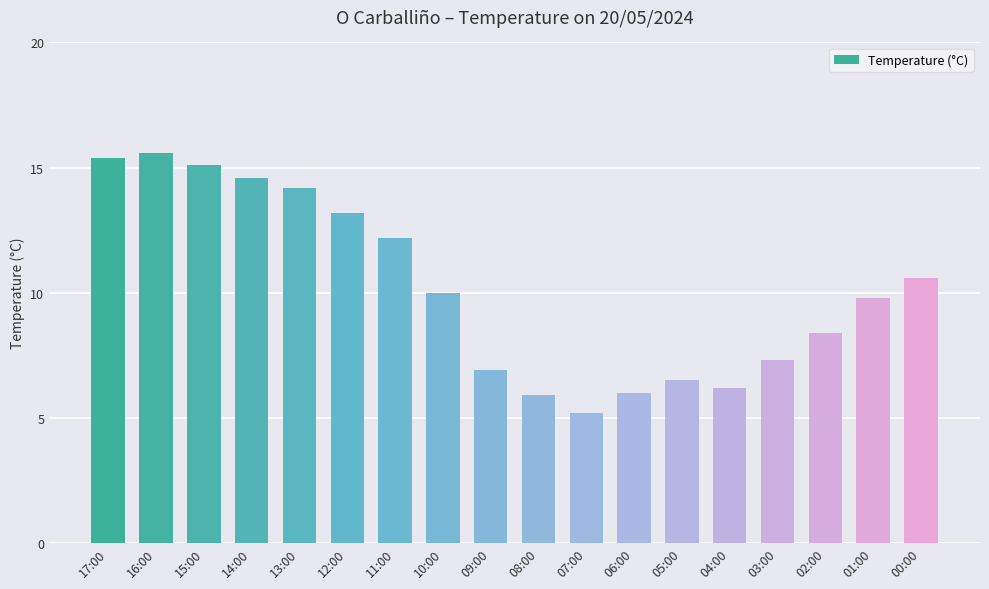

Are the bars grouped side by side (vs. stacked)?

No